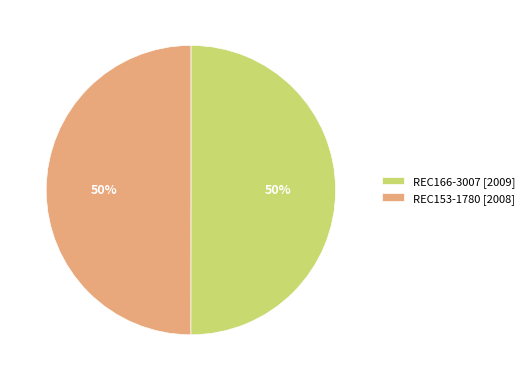

To the nearest percent, what portion does REC153-1780 represent?

50%